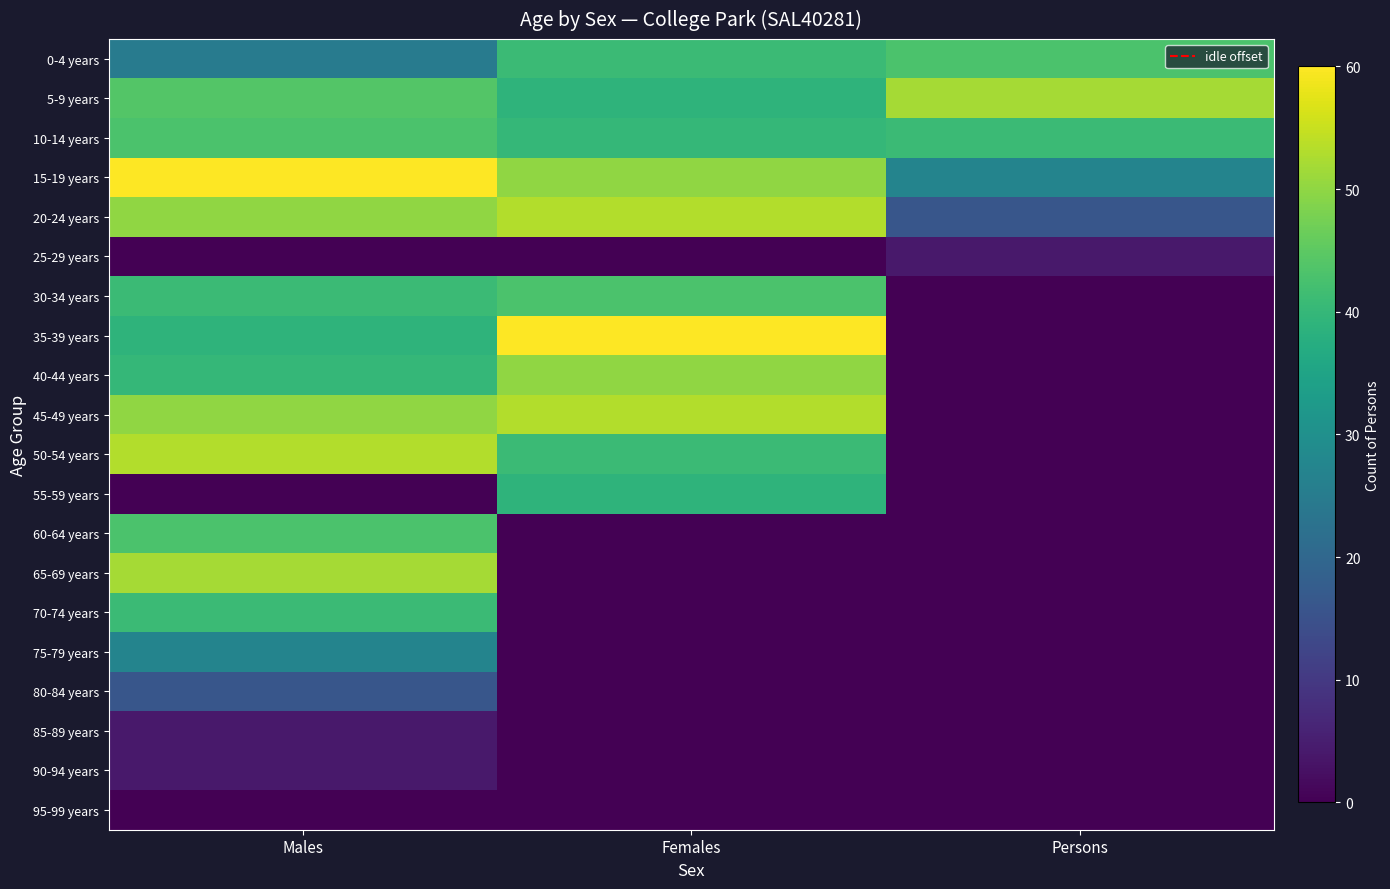

Rank the series by their maximum value, from highest to lowest.

15-19 years, 35-39 years, 20-24 years, 45-49 years, 50-54 years, 5-9 years, 65-69 years, 40-44 years, 0-4 years, 10-14 years, 30-34 years, 60-64 years, 70-74 years, 55-59 years, 75-79 years, 80-84 years, 25-29 years, 85-89 years, 90-94 years, 95-99 years